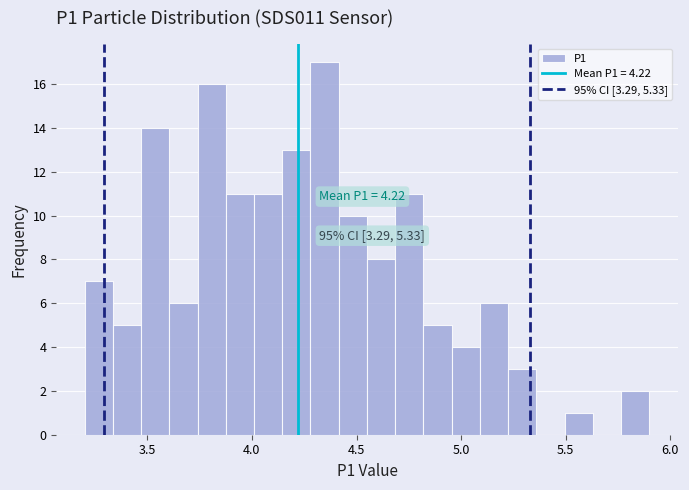

Around what value on the x-axis is the tallest bar? Give the approximate position of its centre, as read against the axis.

4.35